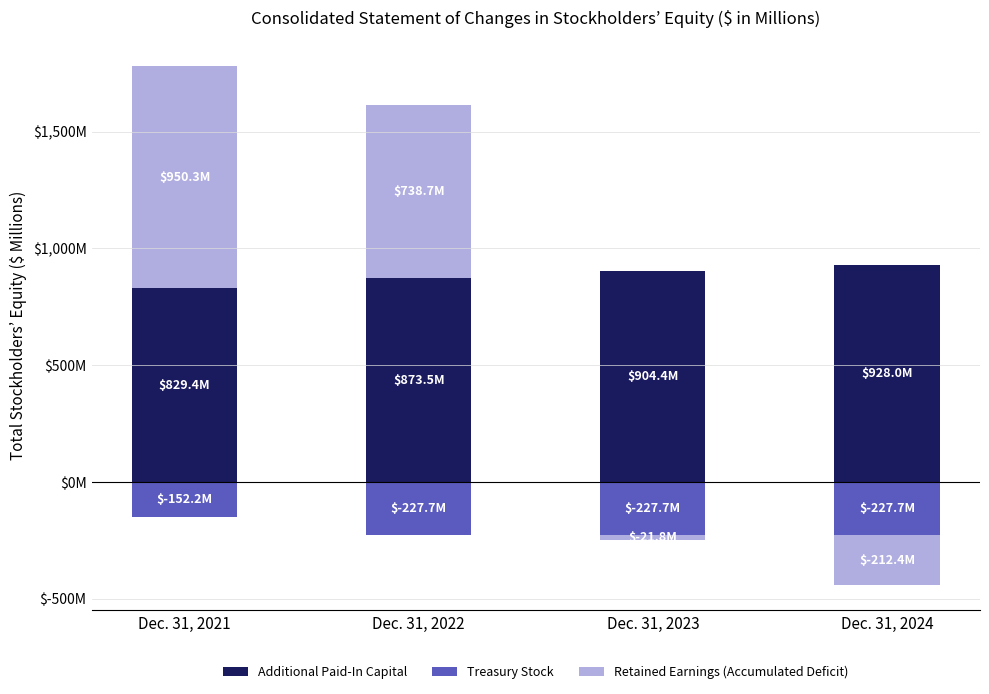

How many values in the Retained Earnings (Accumulated Deficit) series are below 738?

2